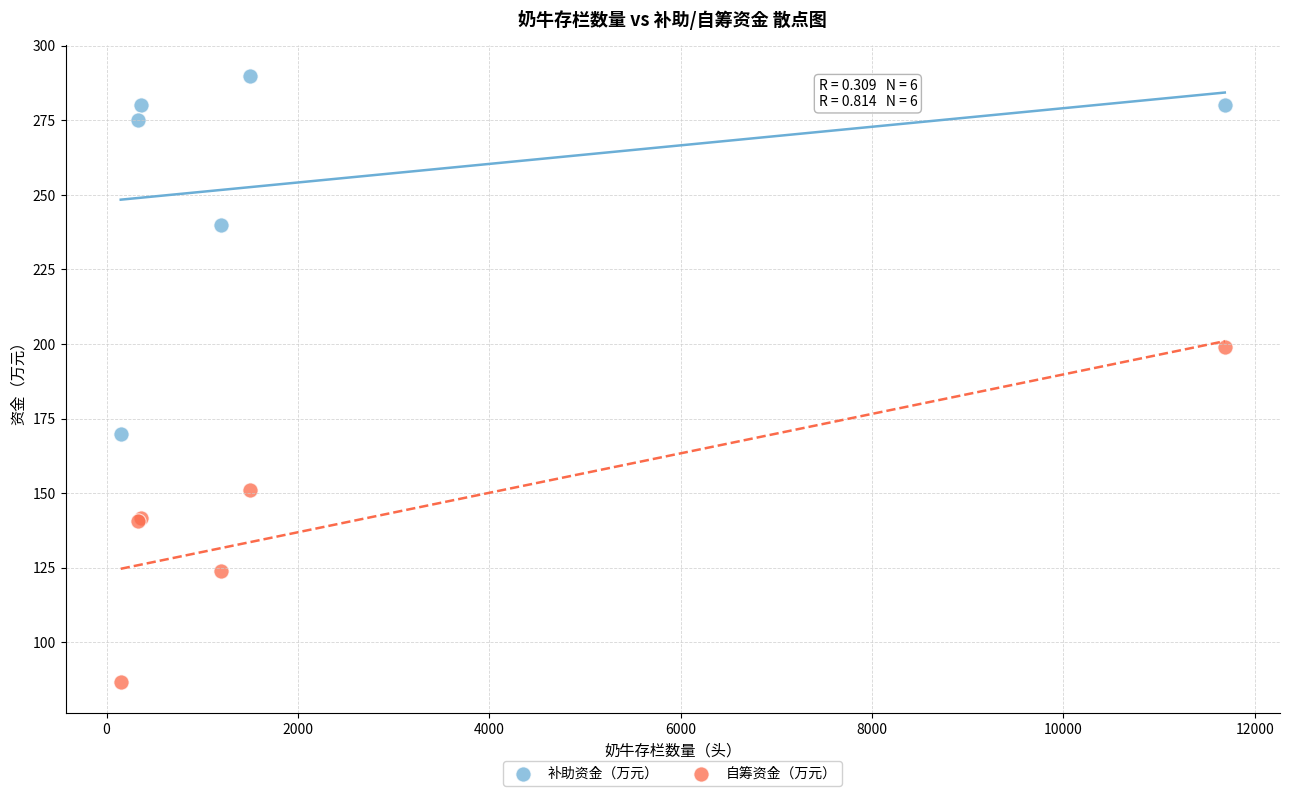

Which series contains the highest Y value?

补助资金（万元）